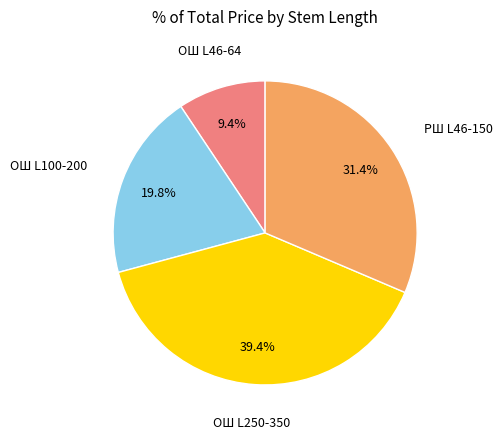

Does any single category account for the majority?

No